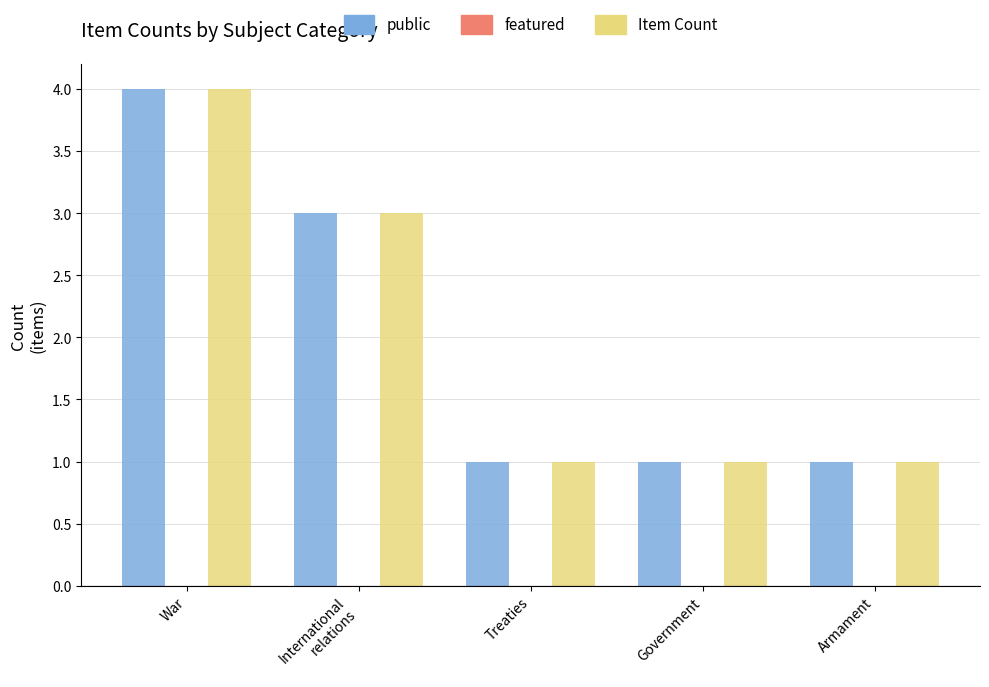

Reading right to left, transcribe all the data shown in this chart.

public: 1	1	1	3	4
Item Count: 1	1	1	3	4